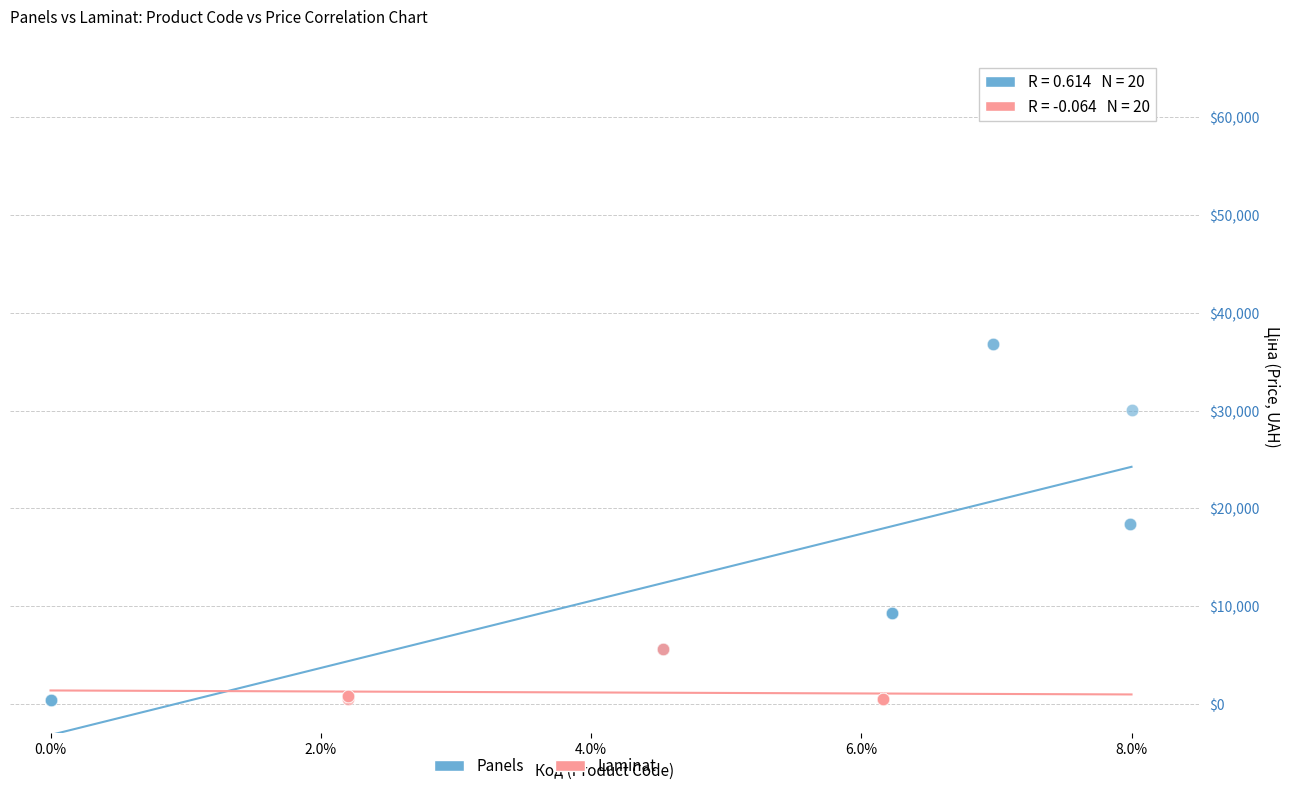

Which series has the widest spread of Y values?

Panels